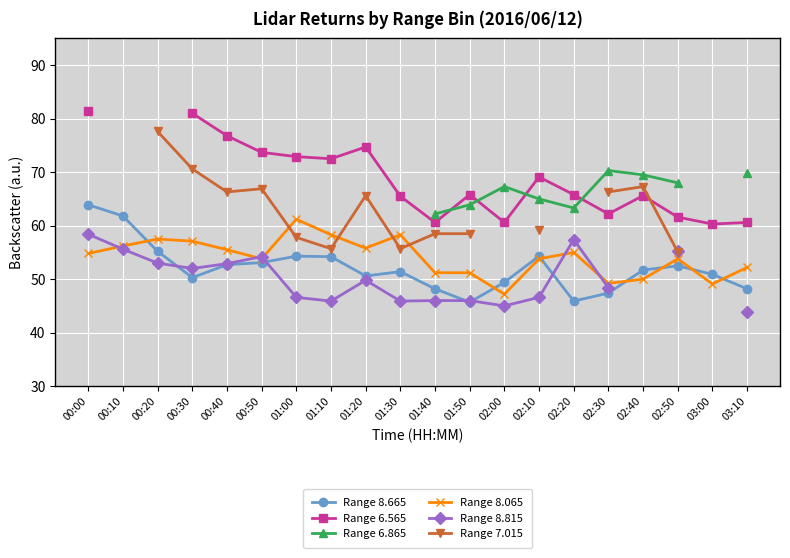

True or false: Range 8.665 has more than 0 interior local peaks.

True